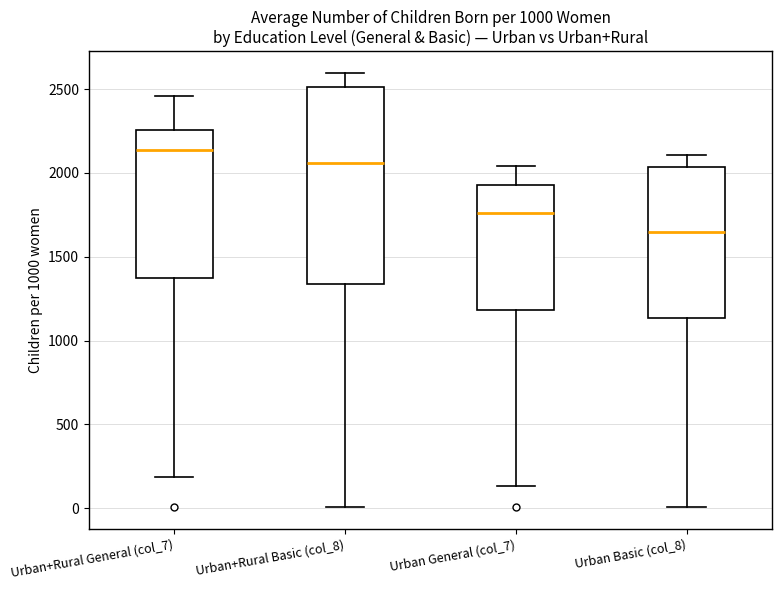

Reading left to right, transcribe this box plot: for each box, give where its median line is, the range the box spans, and where its two whiskers end, as read against the y-axis. The values are not printed on the chart, so give them approximately, as read against the axis.

Urban+Rural General (col_7): median 2150, box 1350 to 2250, whiskers 200 to 2450
Urban+Rural Basic (col_8): median 2050, box 1350 to 2500, whiskers 0 to 2600
Urban General (col_7): median 1750, box 1200 to 1950, whiskers 150 to 2050
Urban Basic (col_8): median 1650, box 1150 to 2050, whiskers 0 to 2100